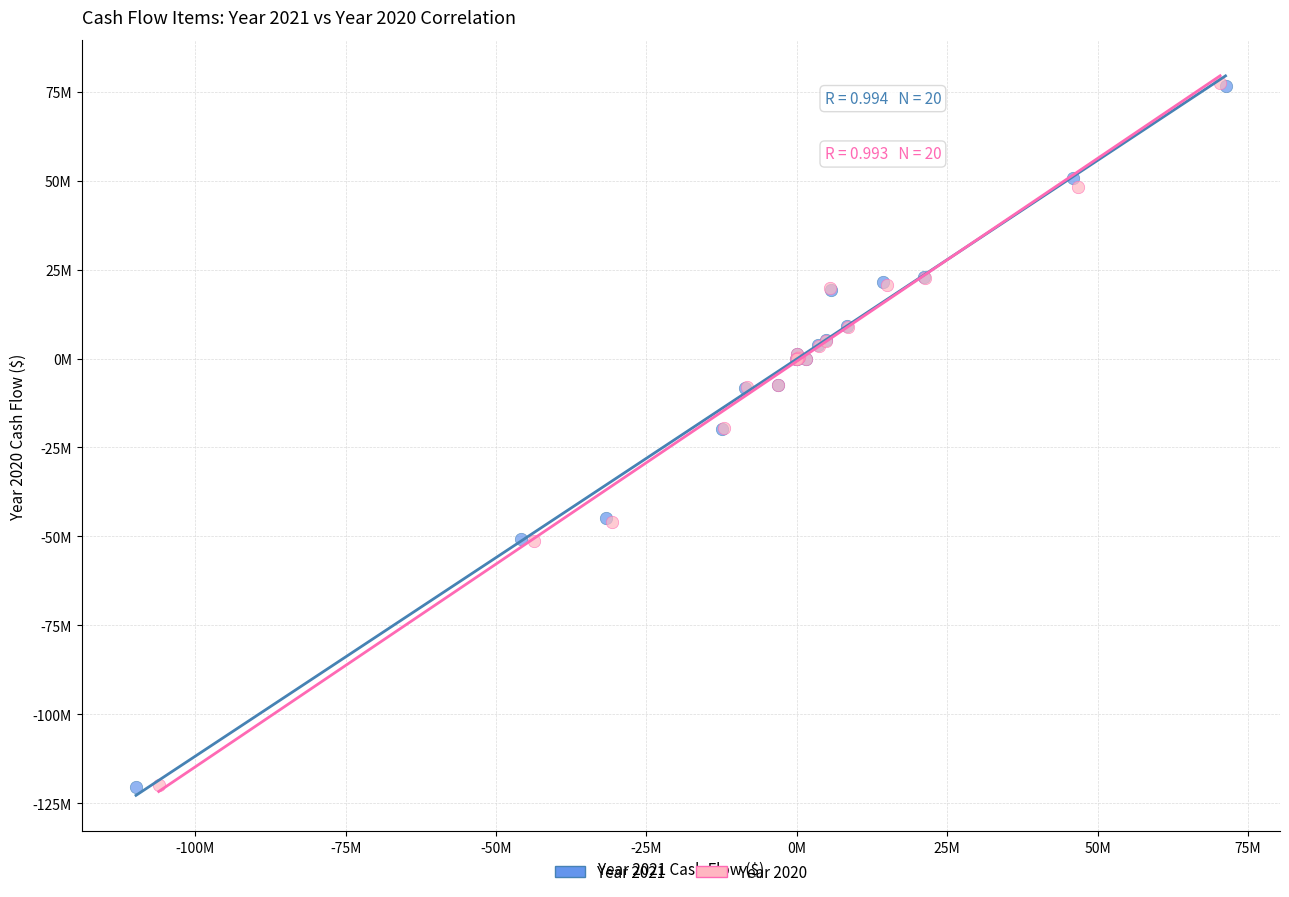

What are all the series names shown in the legend?

Year 2021, Year 2020